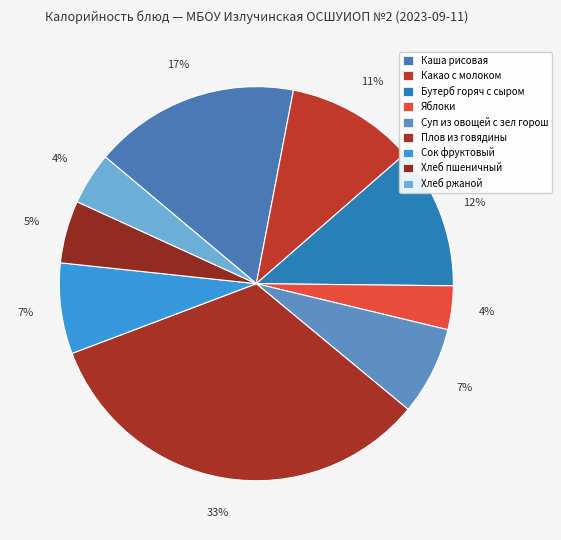

True or false: Какао с молоком accounts for 11% of the total.

True